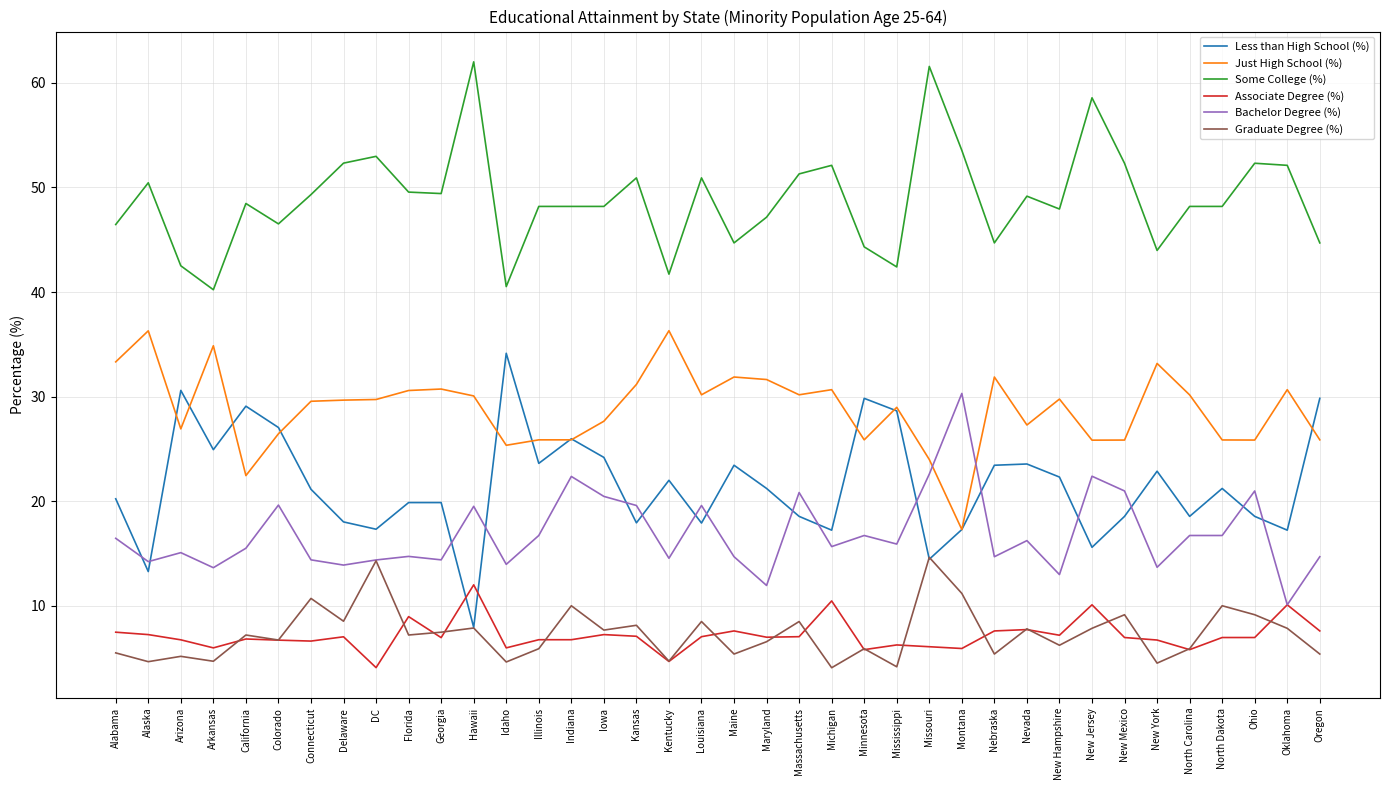

What is the minimum value for Bachelor Degree (%)?

10.1